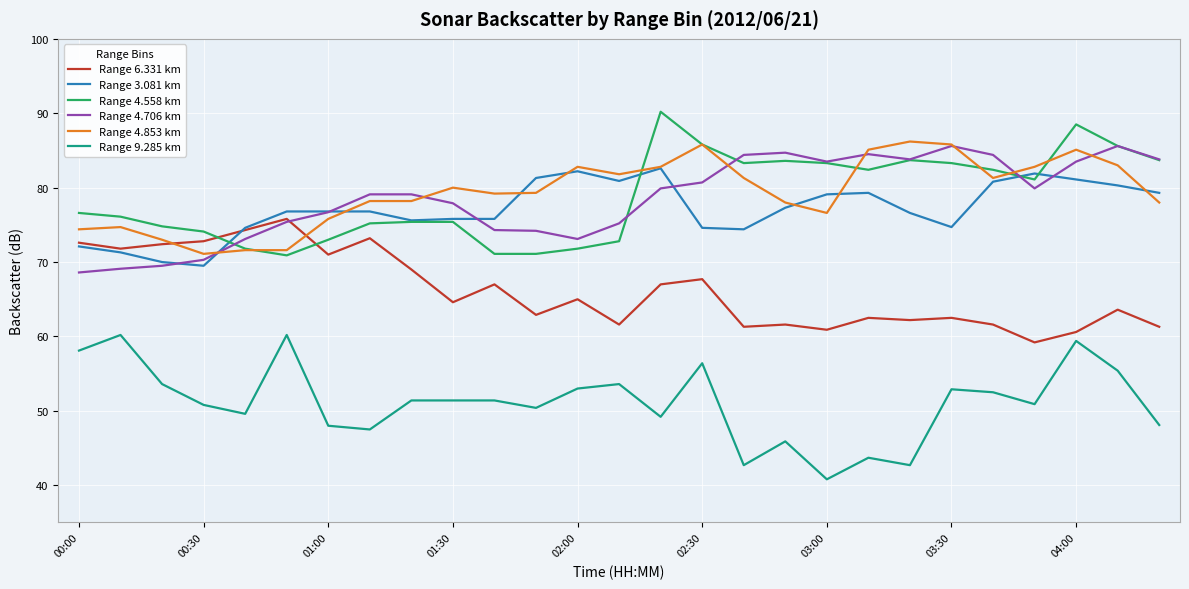

True or false: Range 9.285 km and Range 4.853 km intersect in this chart.

False